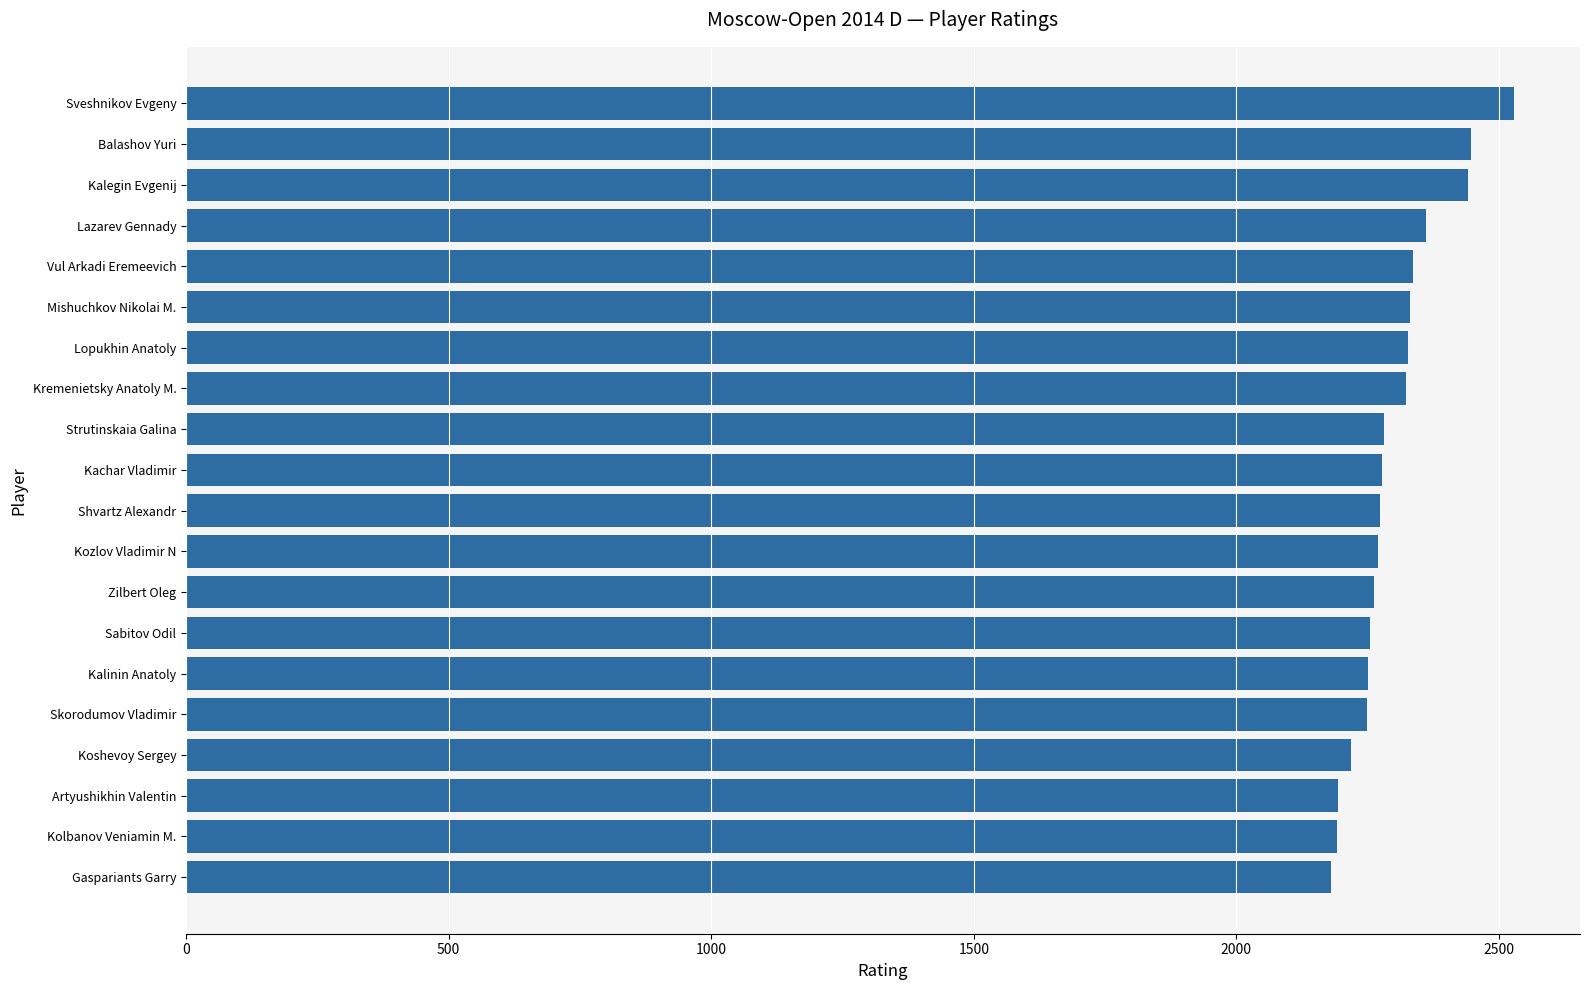

Between Kalegin Evgenij and Kachar Vladimir, which is larger?

Kalegin Evgenij